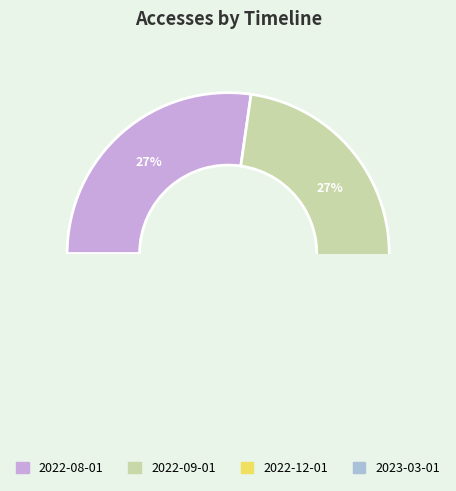

What percentage is the 2022-12-01 slice, to the nearest percent?

18%